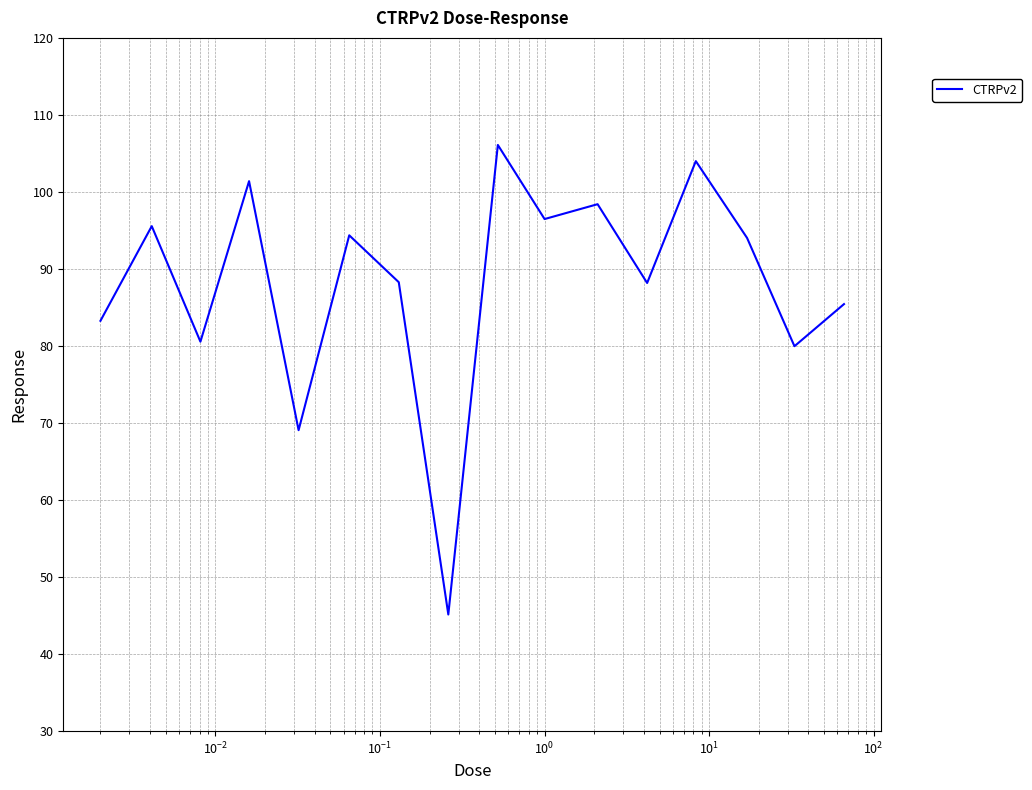

What is the maximum value shown in the chart?

106.1